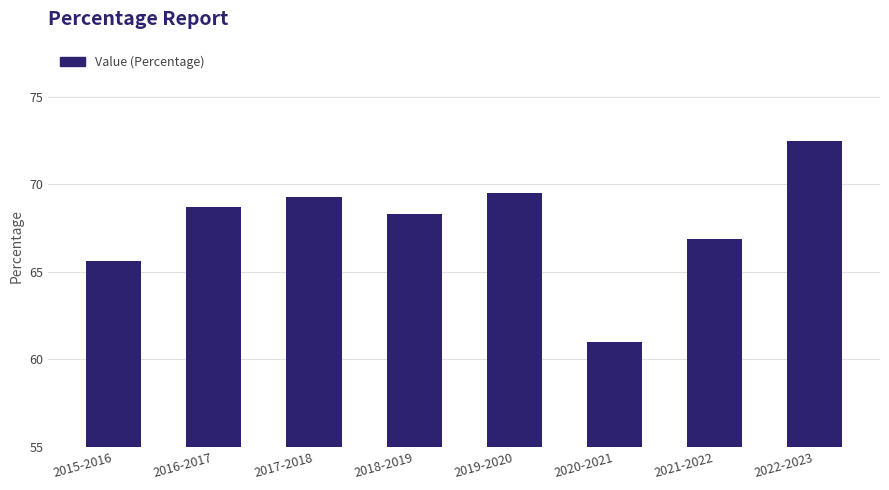

Which category has the highest value across all series?

2022-2023